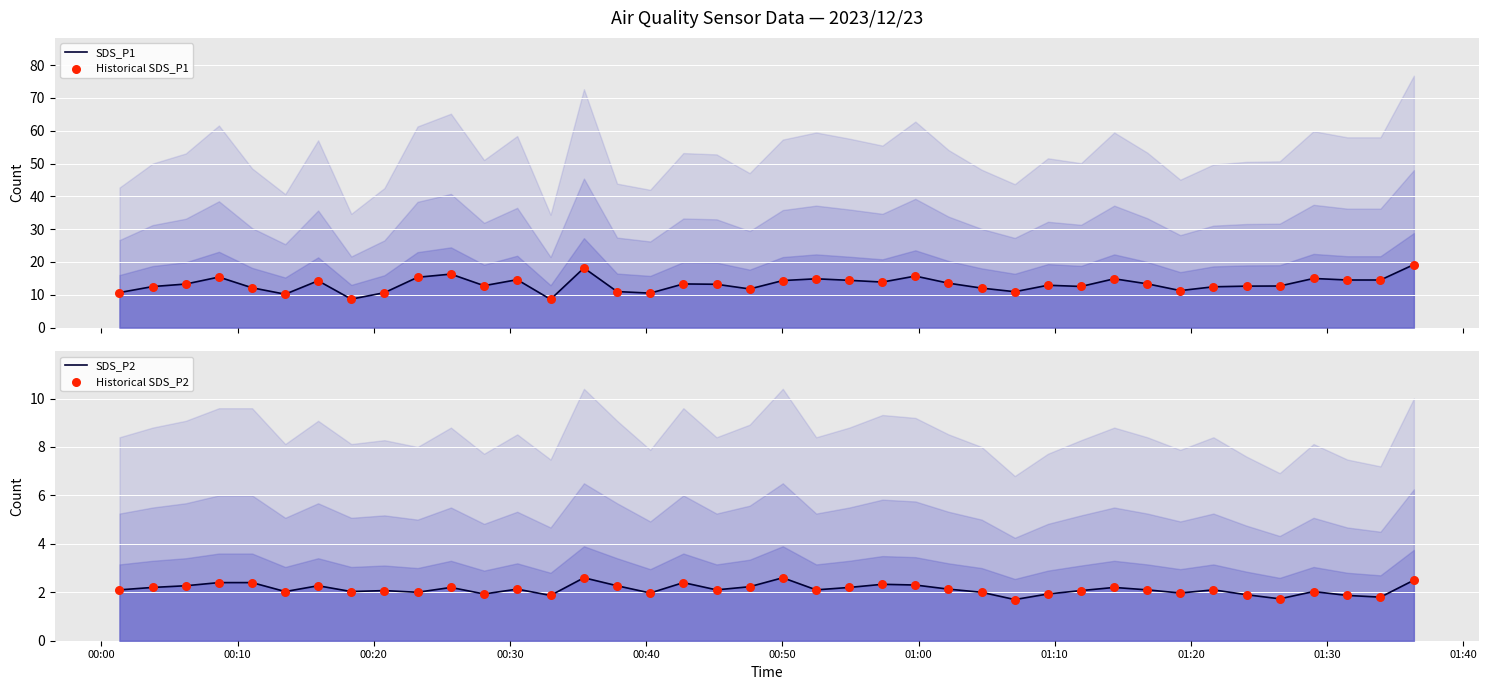

Which series has the largest Y range (max minus min)?

SDS_P1